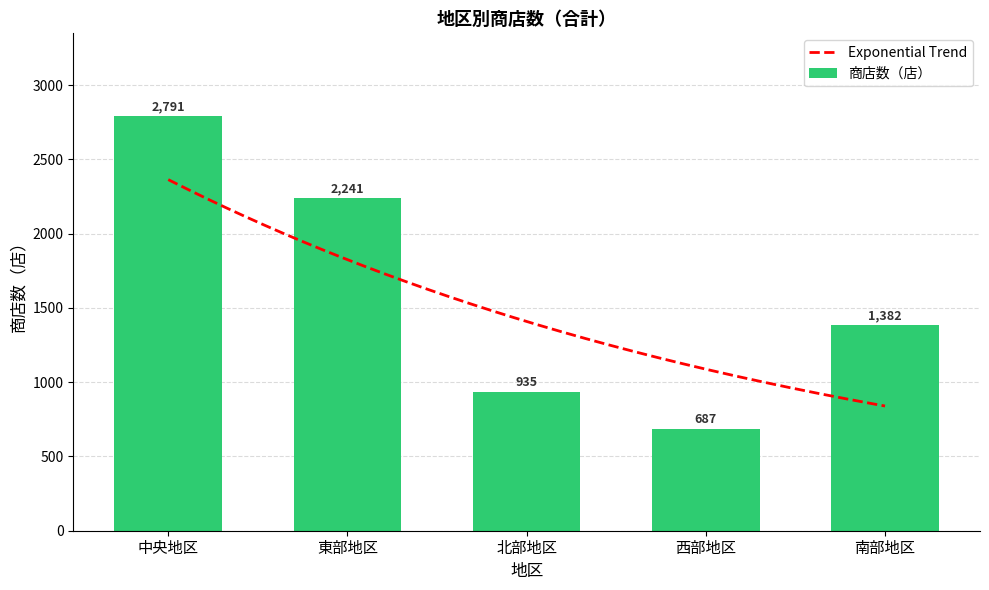

Count the number of categories in the chart.

5